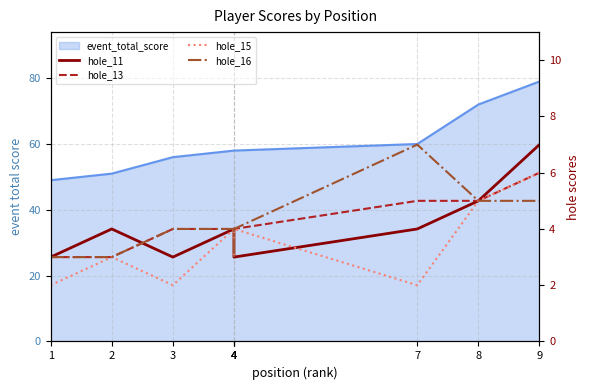

Does the chart display data point markers on the line(s)?

No